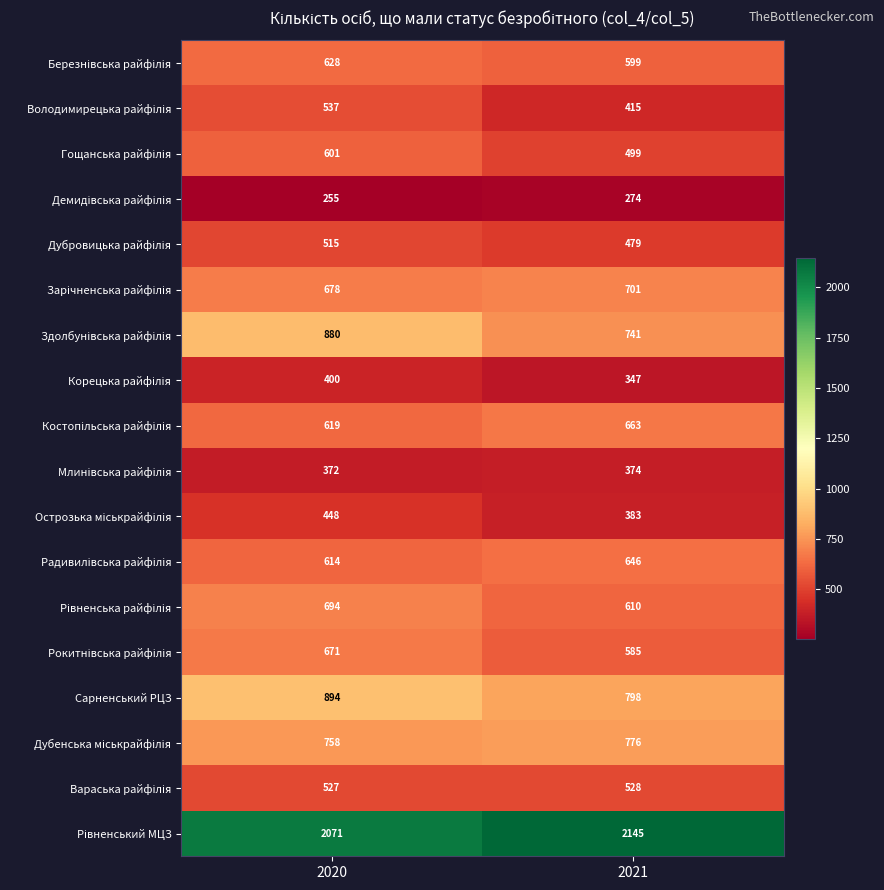

What is the total value across all series at 2021?

11563